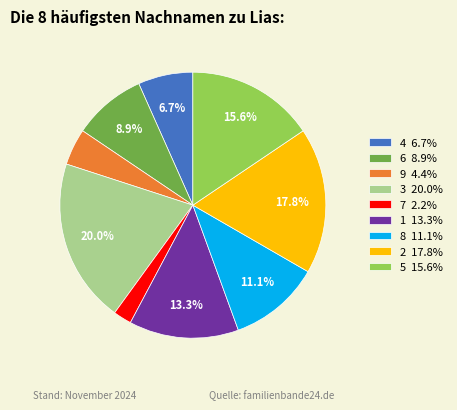

Is there any slice that represents more than half of the pie?

No